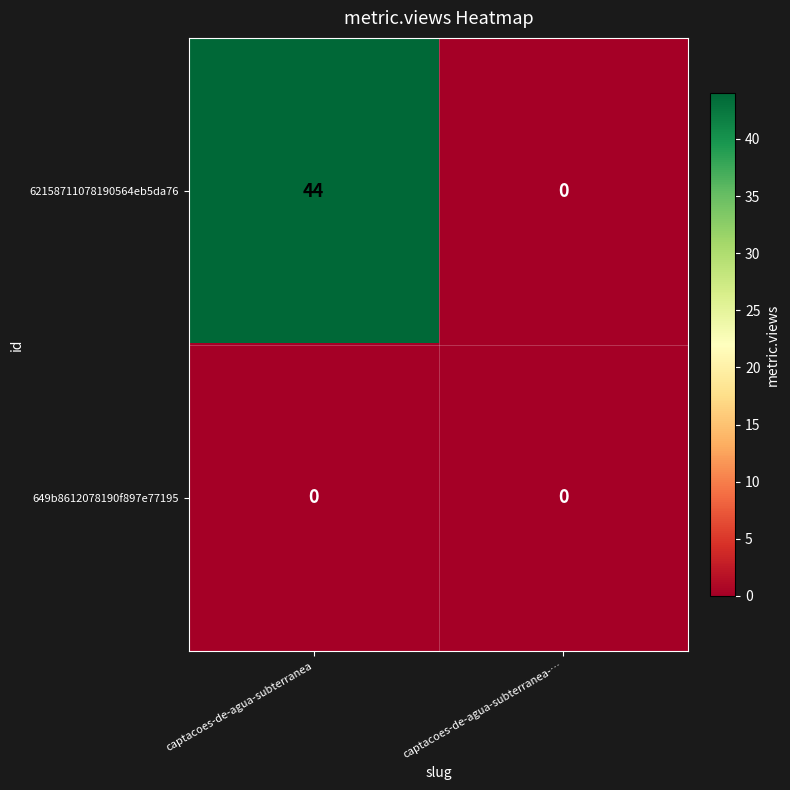

What is the difference between the highest and lowest values at captacoes-de-agua-subterranea?

44